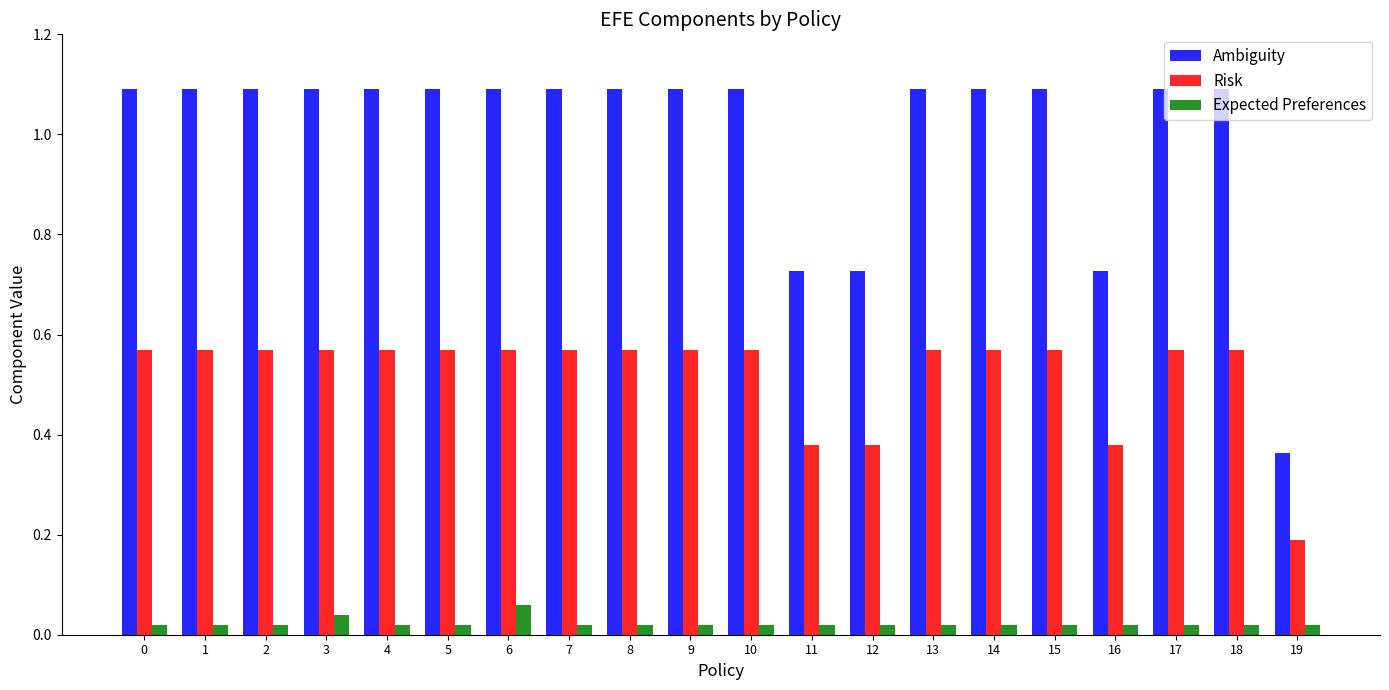

Which series has the largest total across all categories?

Ambiguity